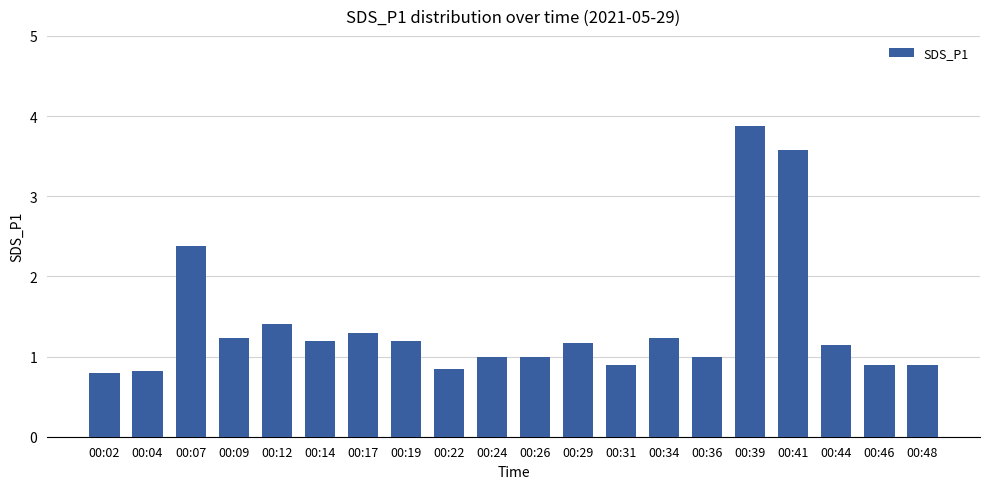

Which category has the highest value across all series?

00:39